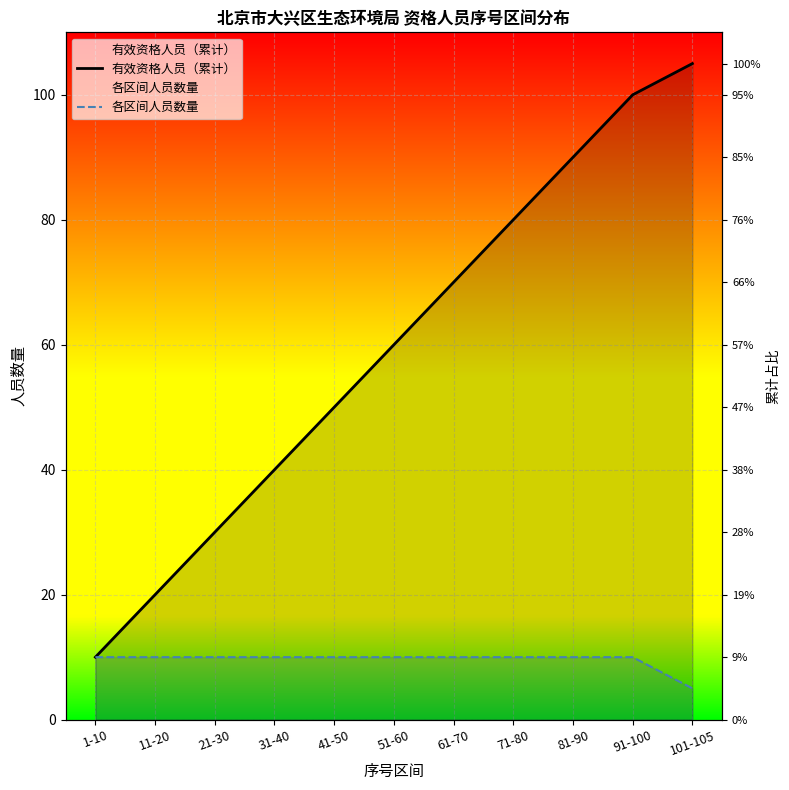

How many 有效资格人员（累计） values are between 30 and 90?

7